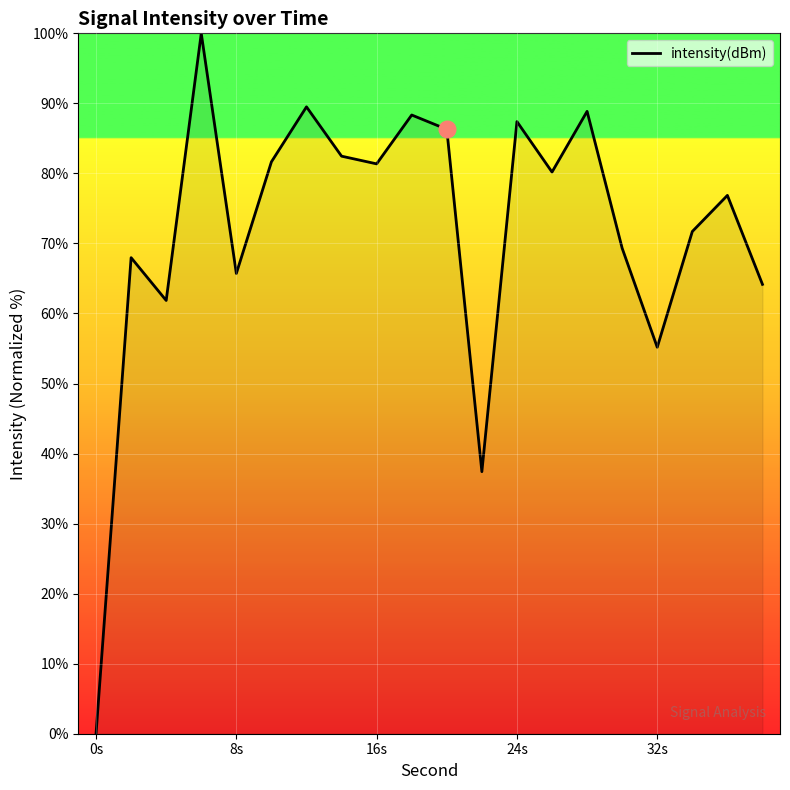

What is the difference between the maximum and minimum values?

100.0